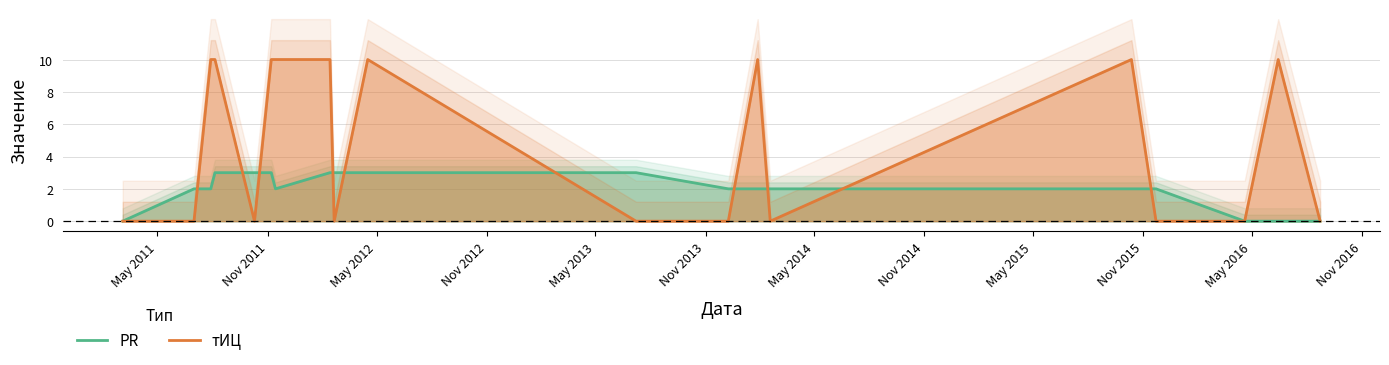

At how many categories does at least one series exceed 0?

16